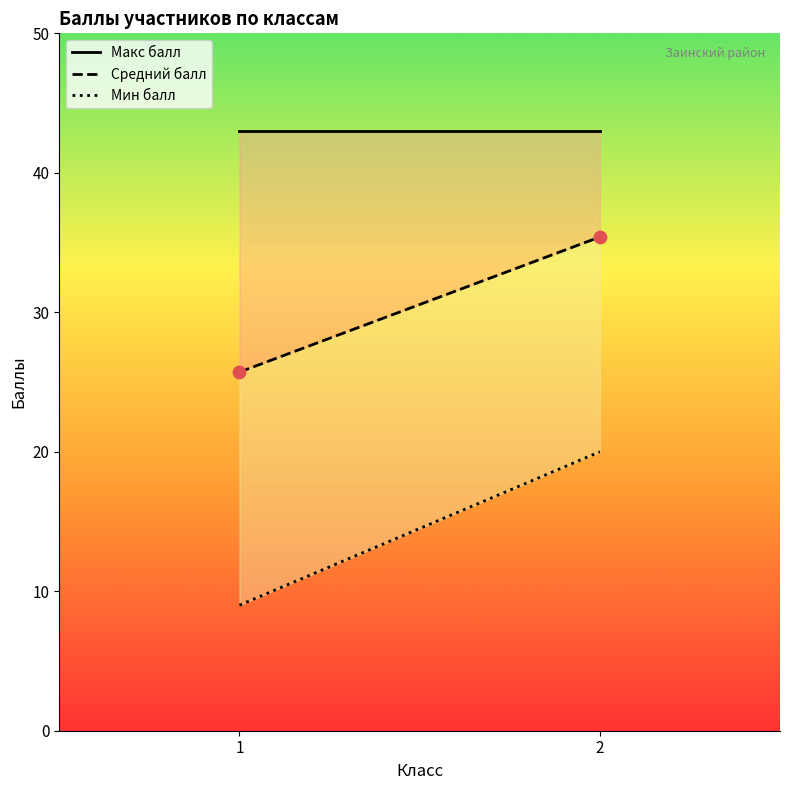

What is the range of X values (max minus min)?

1.0